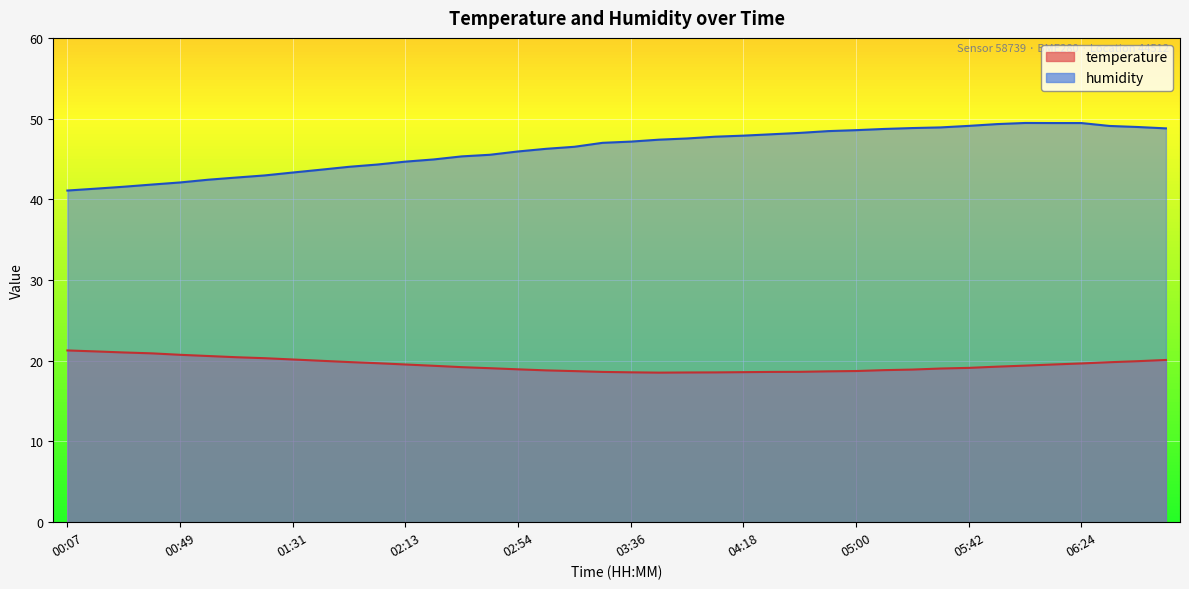

How many data points does each series have?

40